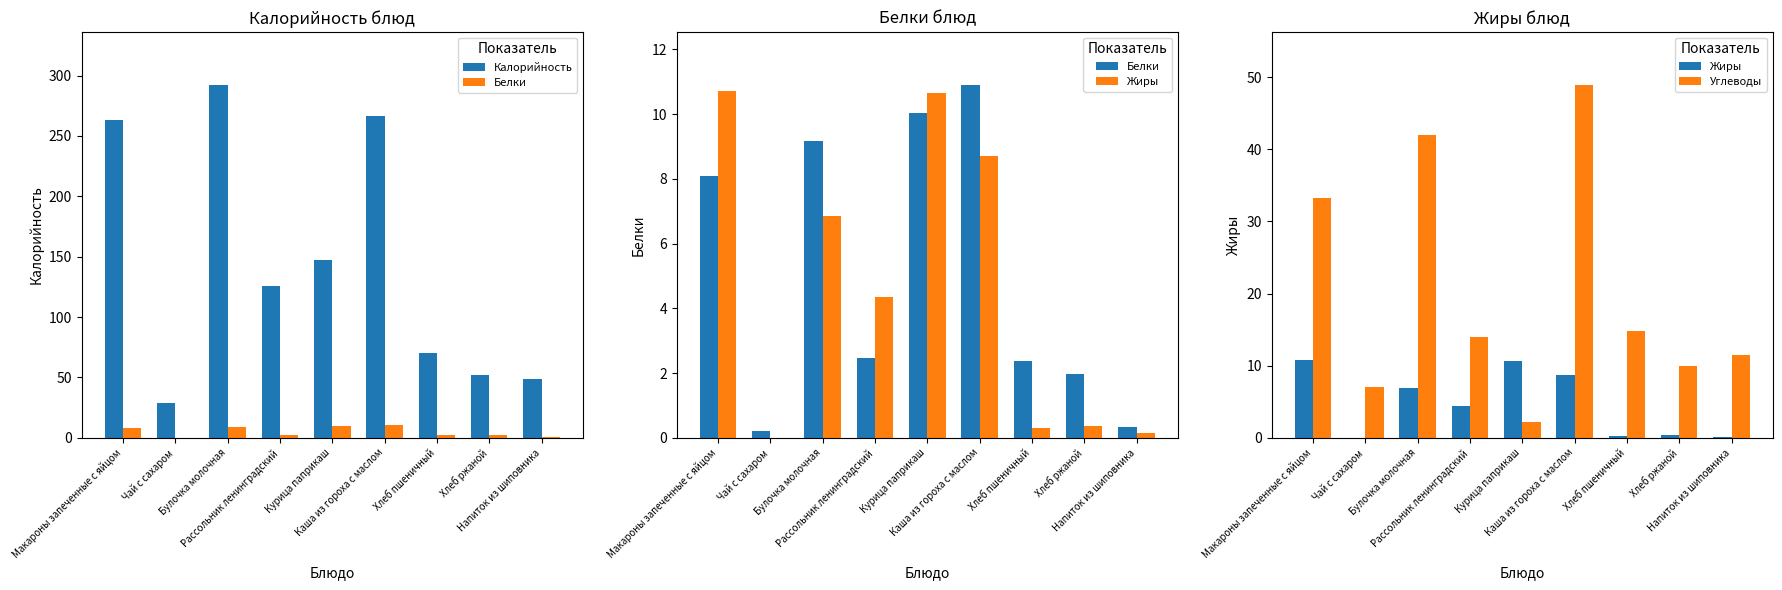

Reading left to right, what are all the values shown in this chart?

Калорийность: Макароны запеченные с яйцом=263.6	Чай с сахаром=28.5	Булочка молочная=292.2	Рассольник ленинградский=125.5	Курица паприкаш=147.1	Каша из гороха с маслом=266.5	Хлеб пшеничный=70.5	Хлеб ржаной=52.2	Напиток из шиповника=48.3
Белки: Макароны запеченные с яйцом=8.1	Чай с сахаром=0.2	Булочка молочная=9.2	Рассольник ленинградский=2.5	Курица паприкаш=10.1	Каша из гороха с маслом=10.9	Хлеб пшеничный=2.4	Хлеб ржаной=2.0	Напиток из шиповника=0.3
Жиры: Макароны запеченные с яйцом=10.7	Чай с сахаром=0.0	Булочка молочная=6.8	Рассольник ленинградский=4.4	Курица паприкаш=10.7	Каша из гороха с маслом=8.7	Хлеб пшеничный=0.3	Хлеб ржаной=0.4	Напиток из шиповника=0.1
Углеводы: Макароны запеченные с яйцом=33.2	Чай с сахаром=7.0	Булочка молочная=42.0	Рассольник ленинградский=13.9	Курица паприкаш=2.2	Каша из гороха с маслом=48.9	Хлеб пшеничный=14.8	Хлеб ржаной=10.0	Напиток из шиповника=11.5